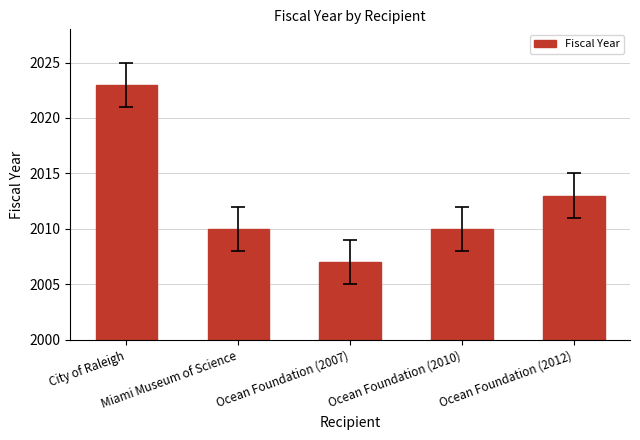

What is the average value?

2013